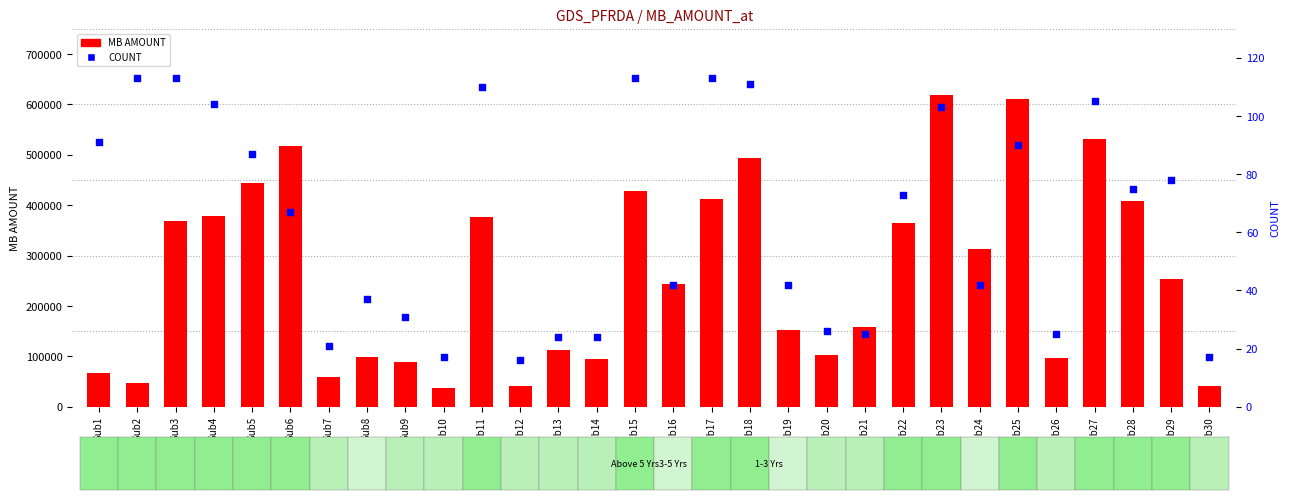

At which category is the sum across all series the highest?

Sub23